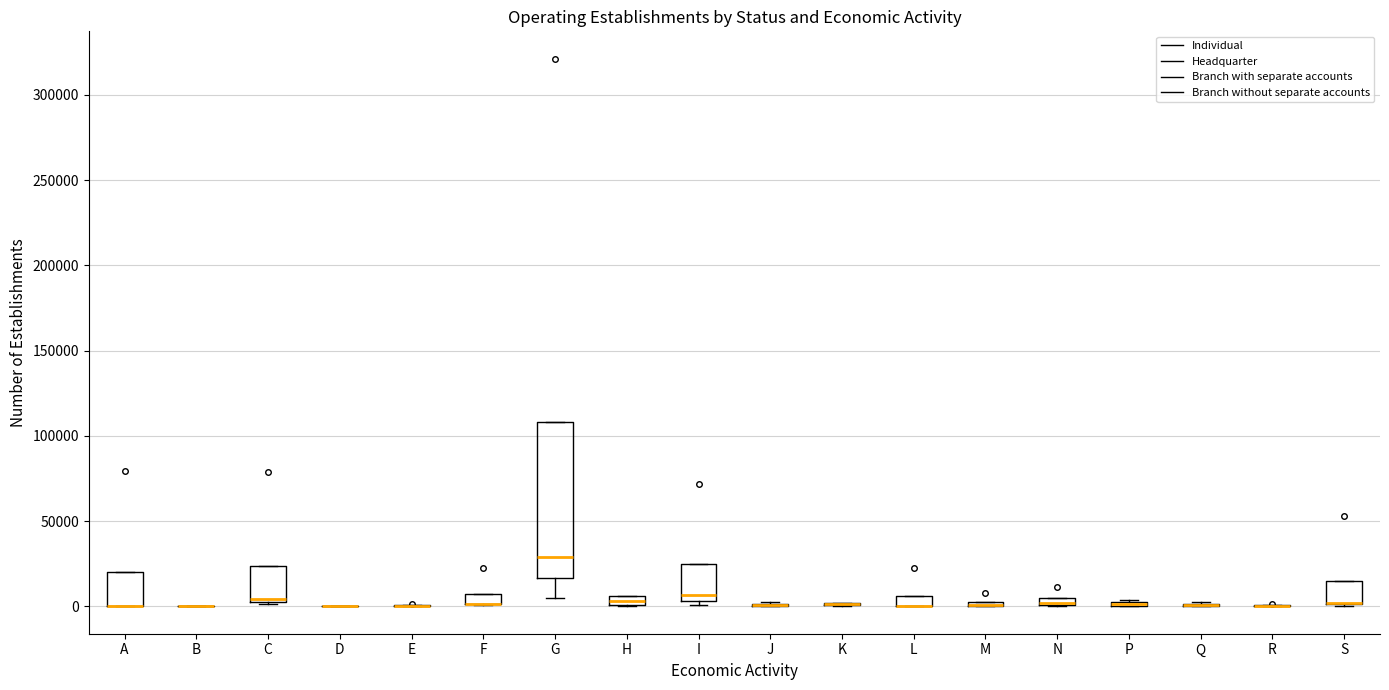

Which box is the tallest, from its lower edge to its upper edge?

G